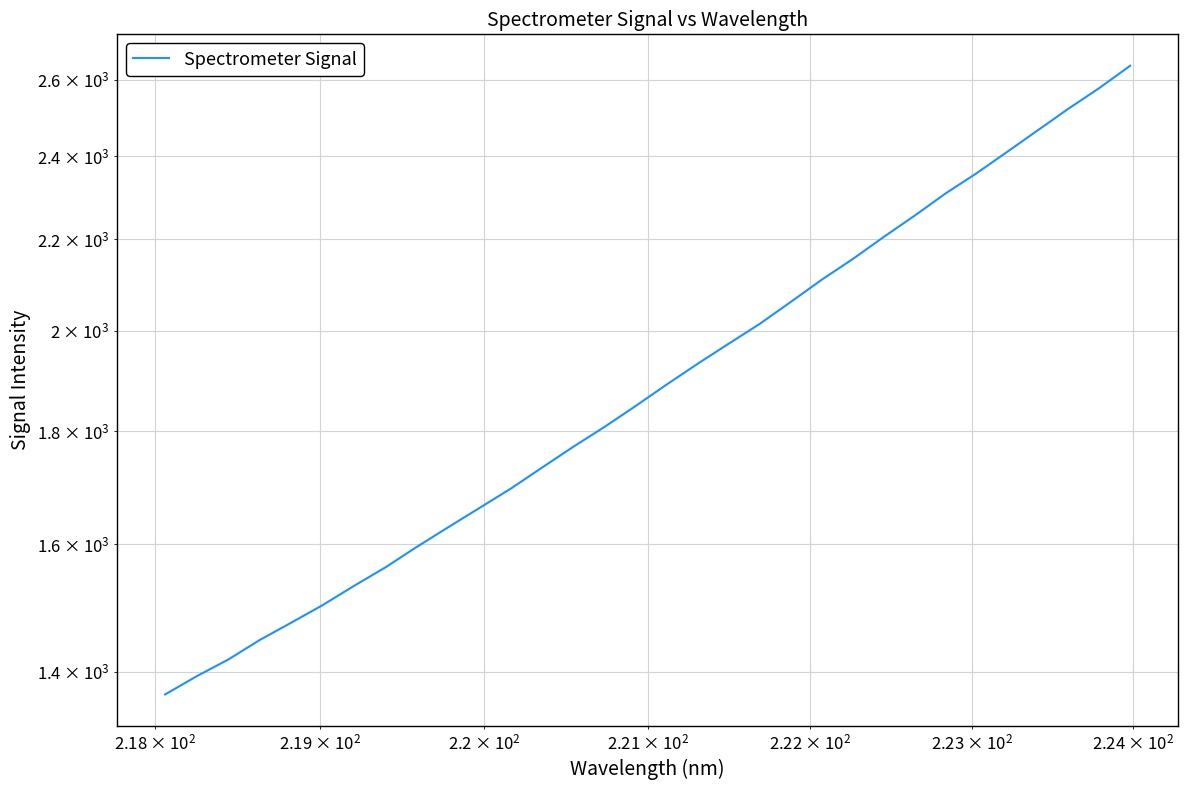

What is the smallest value displayed?

1367.0